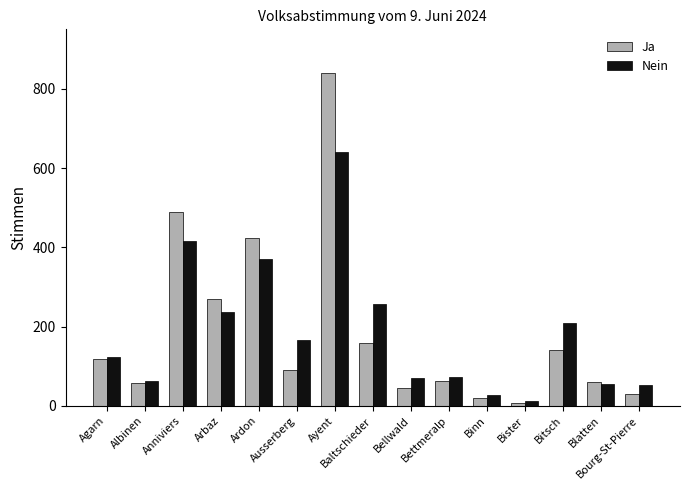

What is the label of the 3rd bar from the right?

Bitsch